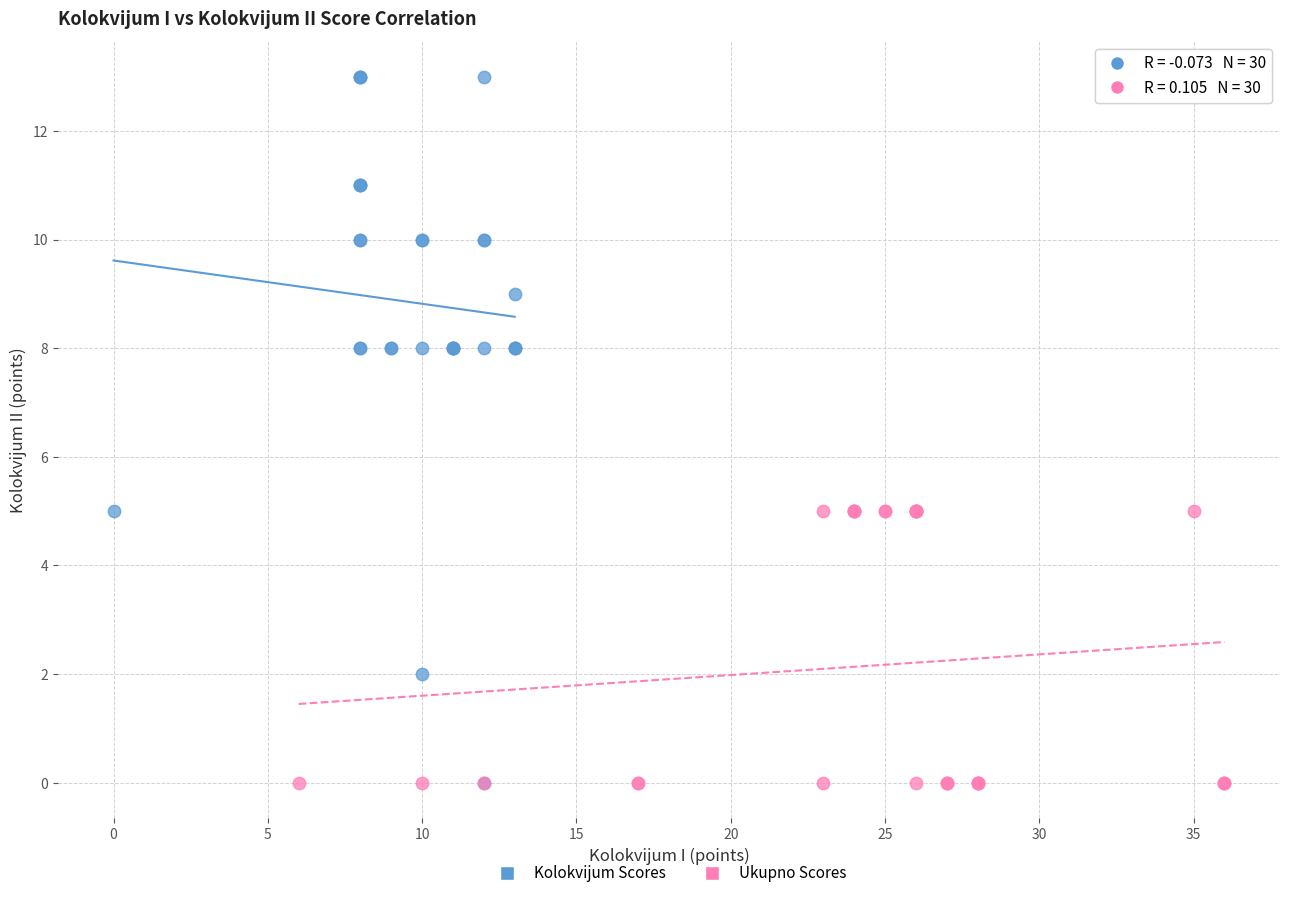

What are all the series names shown in the legend?

Kolokvijum Scores, Ukupno Scores